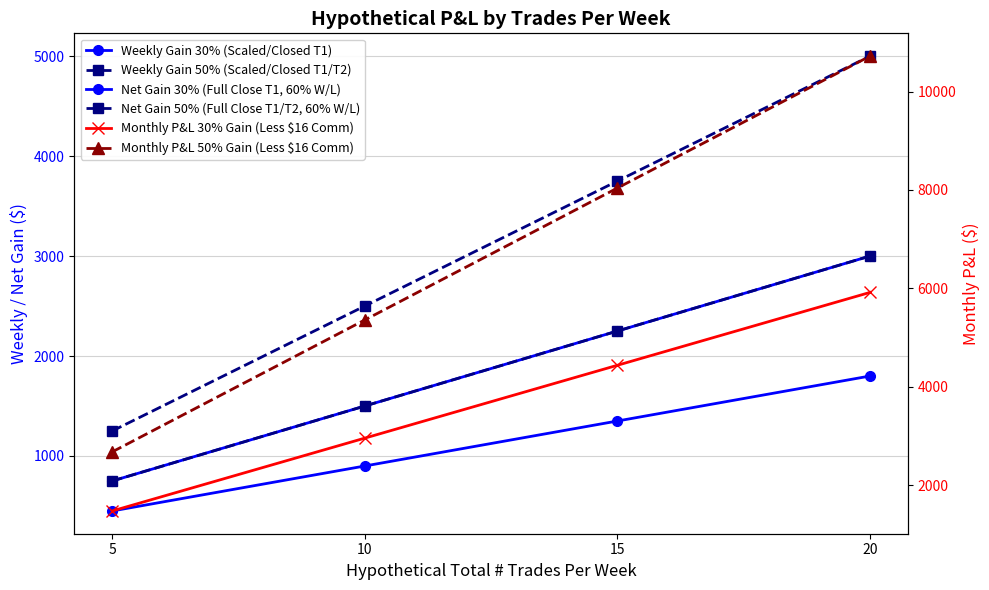

What is the value of the Net Gain 30% (Full Close T1, 60% W/L) point at the 4th from the left?

1800